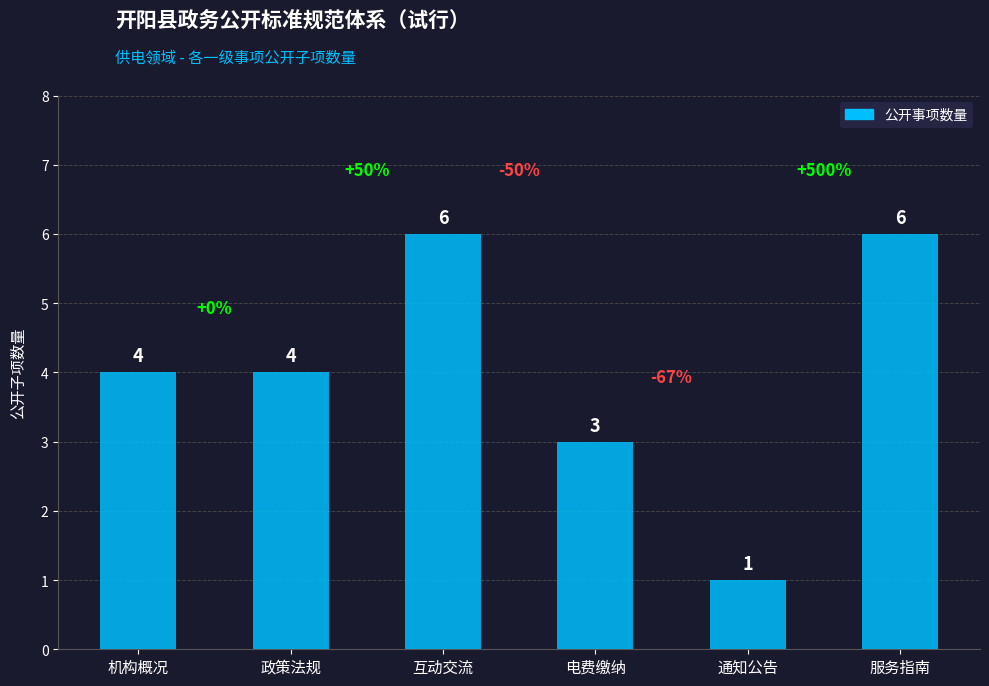

Where is the data nearest to the value 3?

电费缴纳